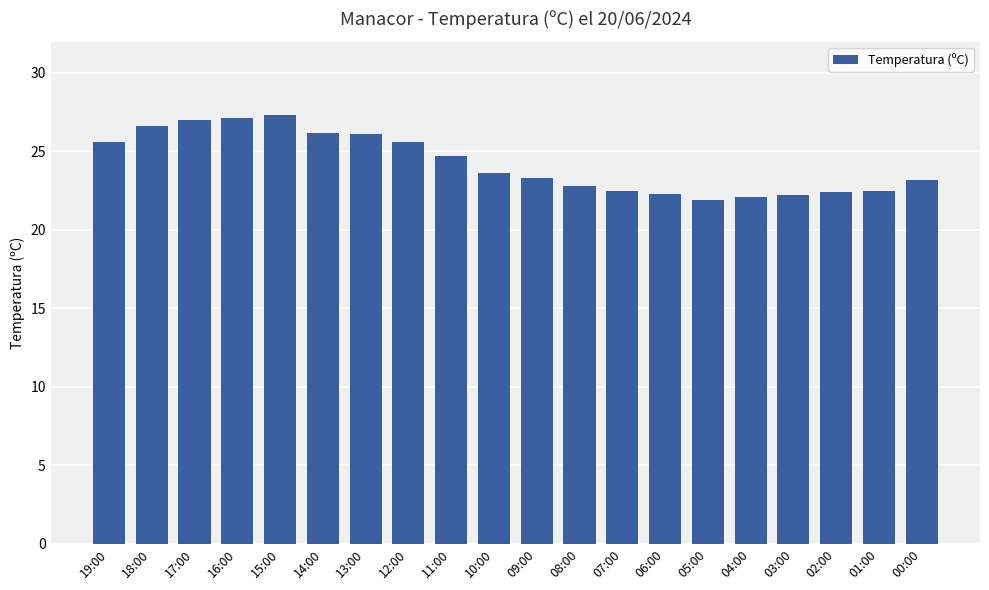

What is the change in value from 05:00 to 03:00?

+0.3